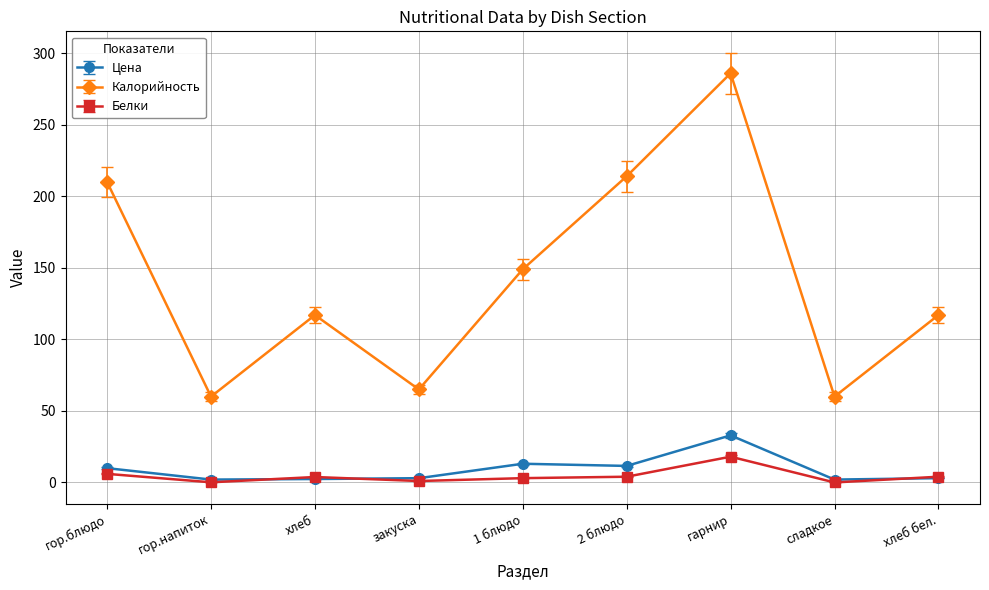

Does the chart have visible grid lines?

Yes